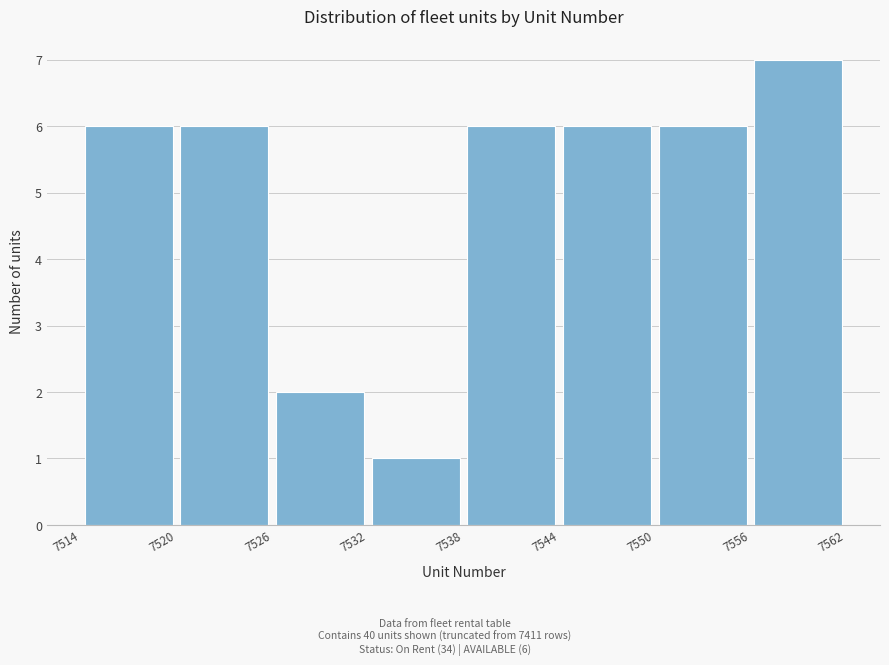

Over which range of the x-axis is the bar tallest?

7556 to 7562